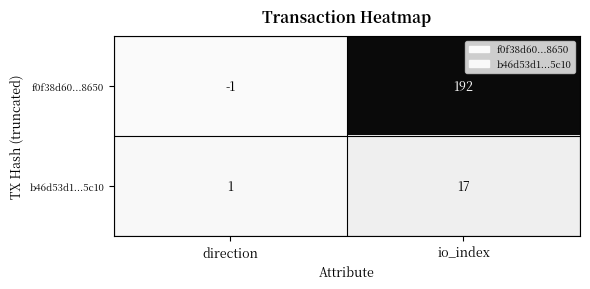

Which category has the highest value across all series?

io_index